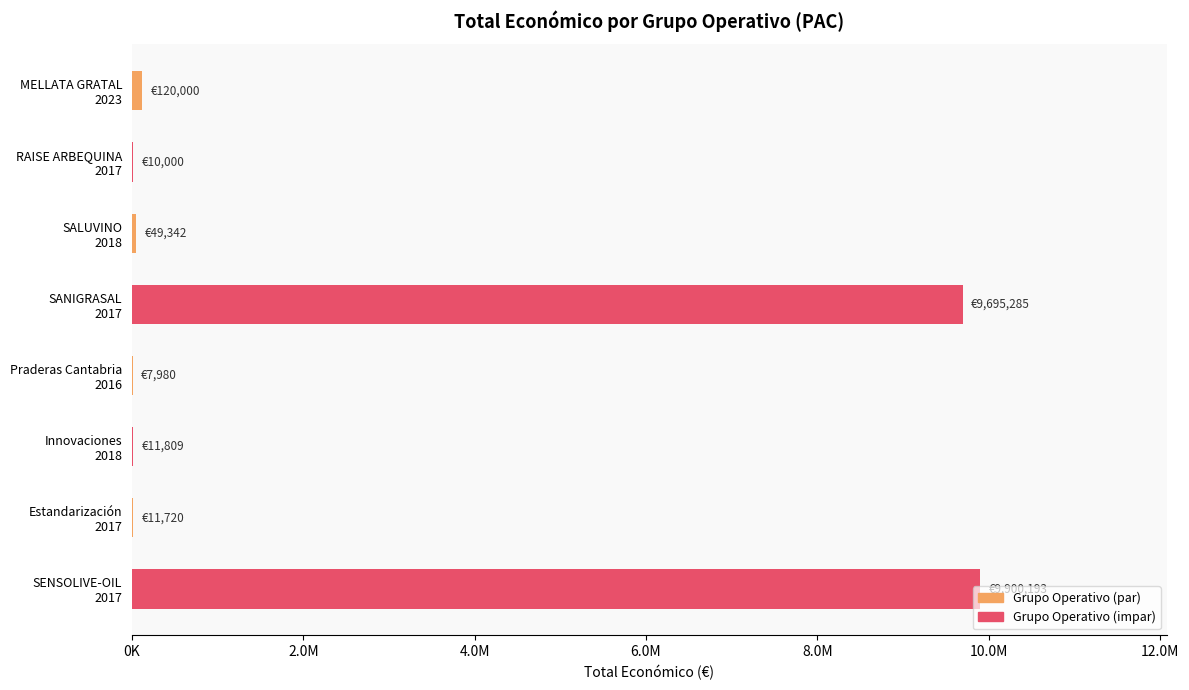

Are the bars horizontal?

Yes